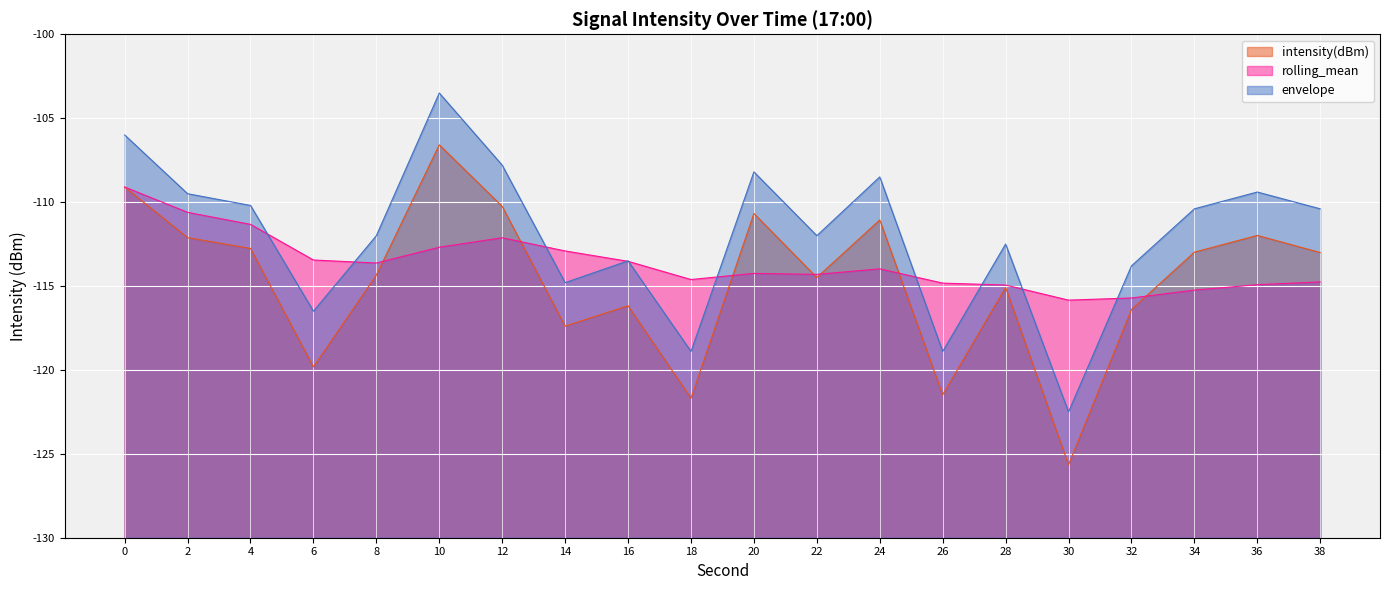

What is the difference between the maximum and minimum values in the envelope series?

19.0